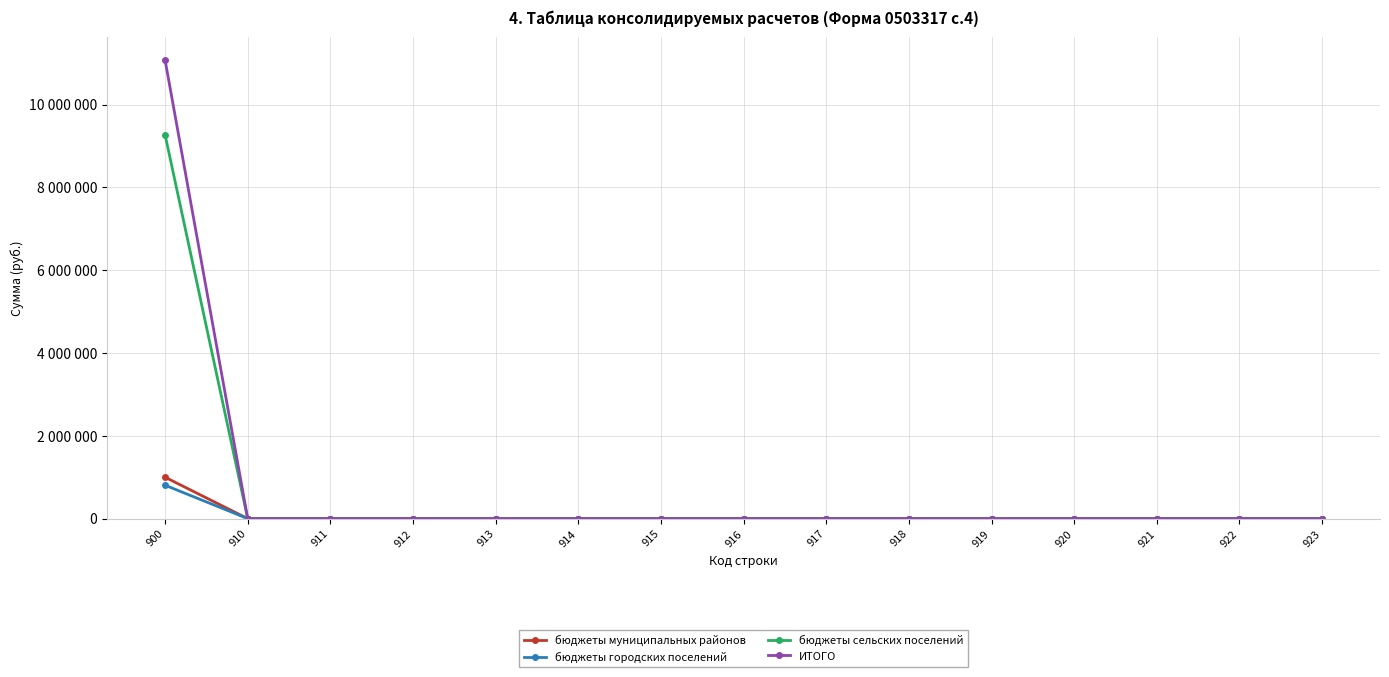

Which series has the largest range (max minus min)?

ИТОГО